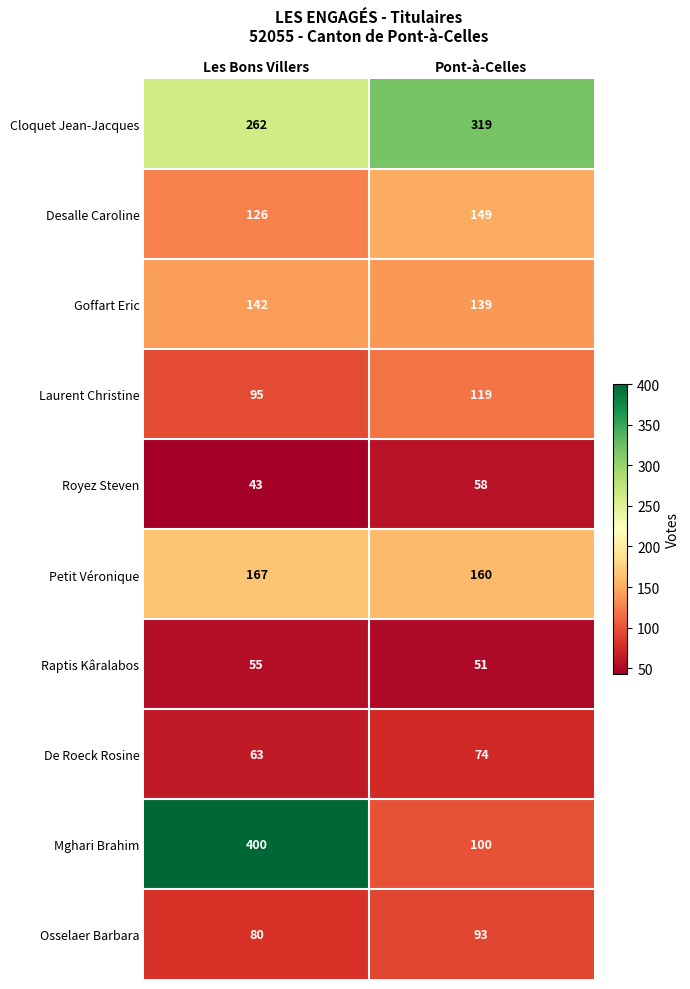

Reading right to left, list all the values displayed in this chart.

Cloquet Jean-Jacques: Pont-à-Celles=319	Les Bons Villers=262
Desalle Caroline: Pont-à-Celles=149	Les Bons Villers=126
Goffart Eric: Pont-à-Celles=139	Les Bons Villers=142
Laurent Christine: Pont-à-Celles=119	Les Bons Villers=95
Royez Steven: Pont-à-Celles=58	Les Bons Villers=43
Petit Véronique: Pont-à-Celles=160	Les Bons Villers=167
Raptis Kâralabos: Pont-à-Celles=51	Les Bons Villers=55
De Roeck Rosine: Pont-à-Celles=74	Les Bons Villers=63
Mghari Brahim: Pont-à-Celles=100	Les Bons Villers=400
Osselaer Barbara: Pont-à-Celles=93	Les Bons Villers=80